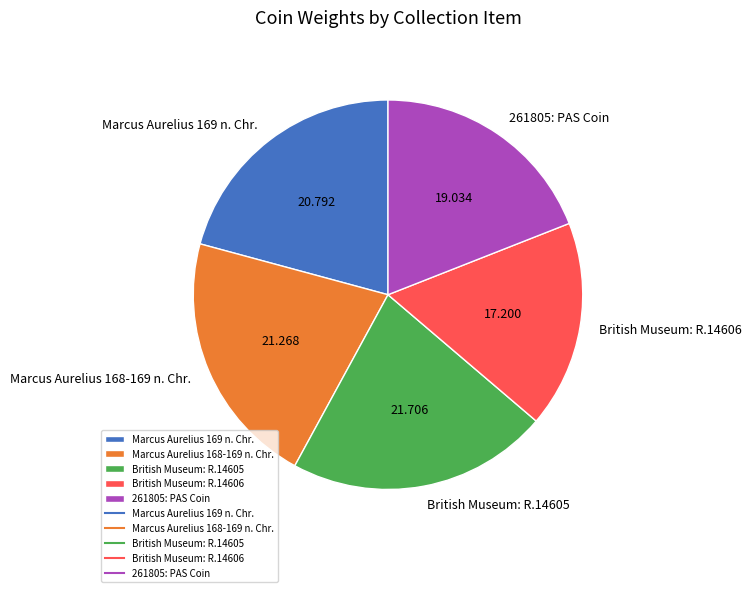

Is Marcus Aurelius 168-169 n. Chr. the majority of the pie?

No